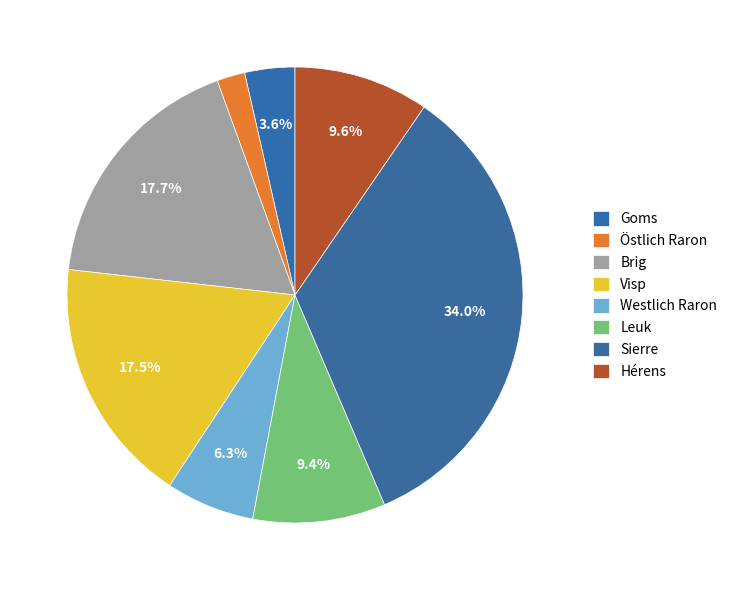

Count the number of slices in the pie.

8